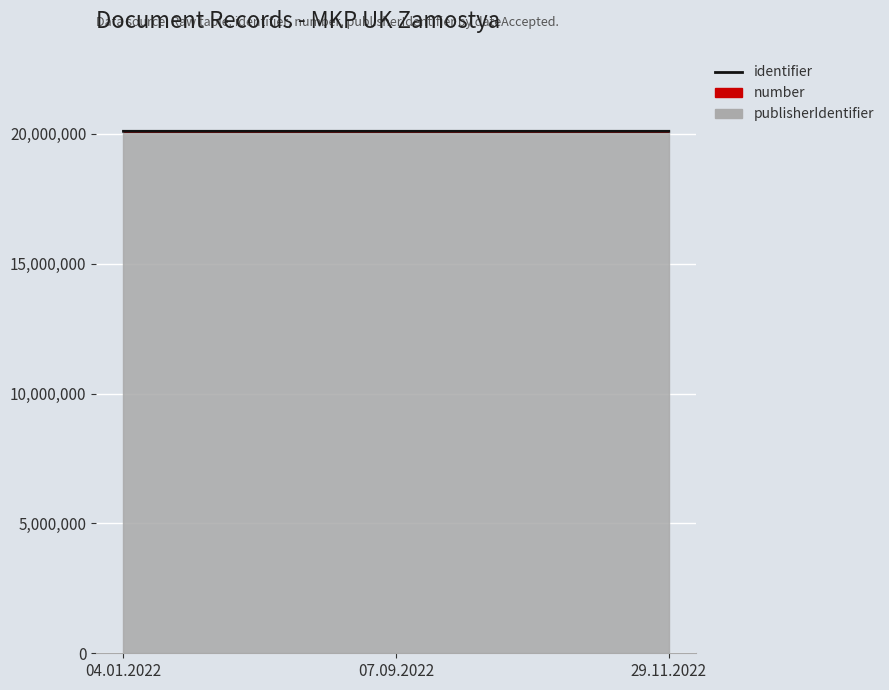

What is the difference between the maximum and second lowest values?

29